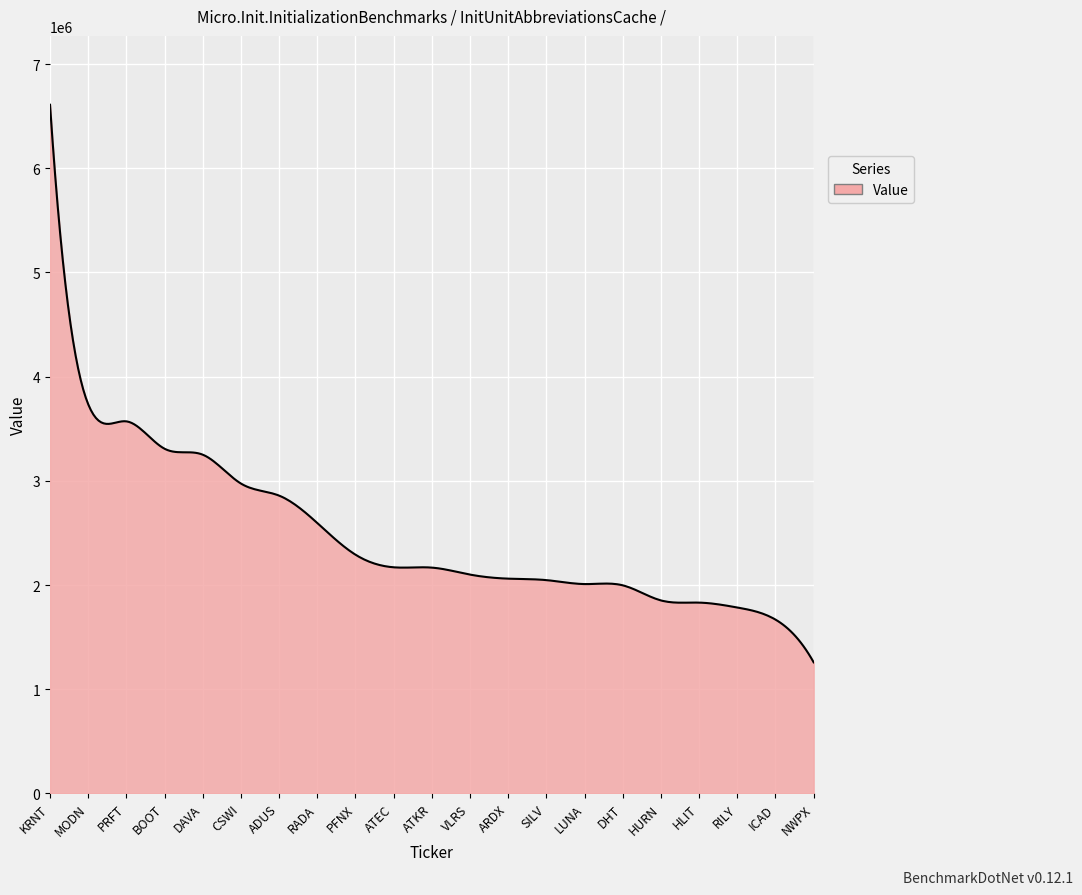

What is the greatest value displayed?

6610000.0